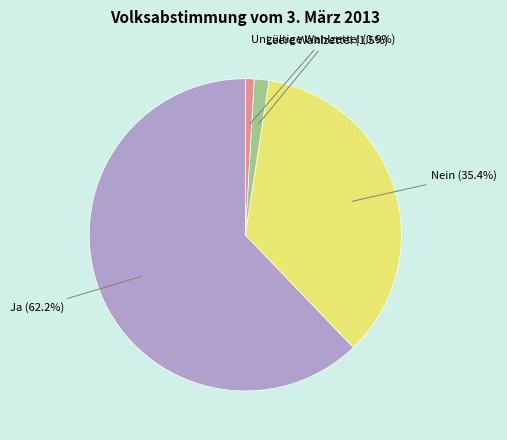

Rank the categories by value from highest to lowest.

Ja, Nein, Leere Wahlzettel, Ungültige Wahlzettel